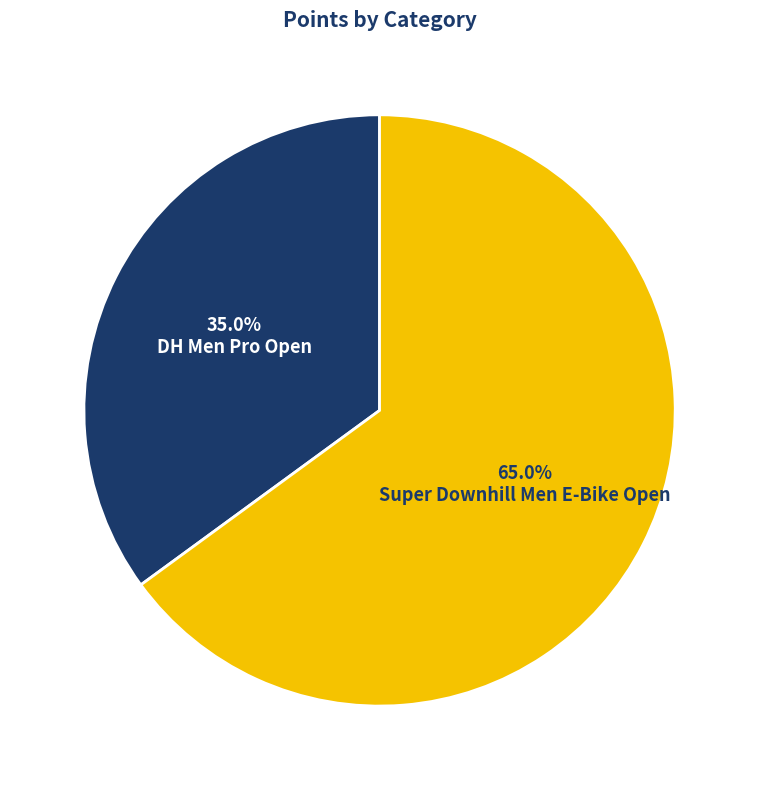

Is there a majority slice in this chart?

Yes